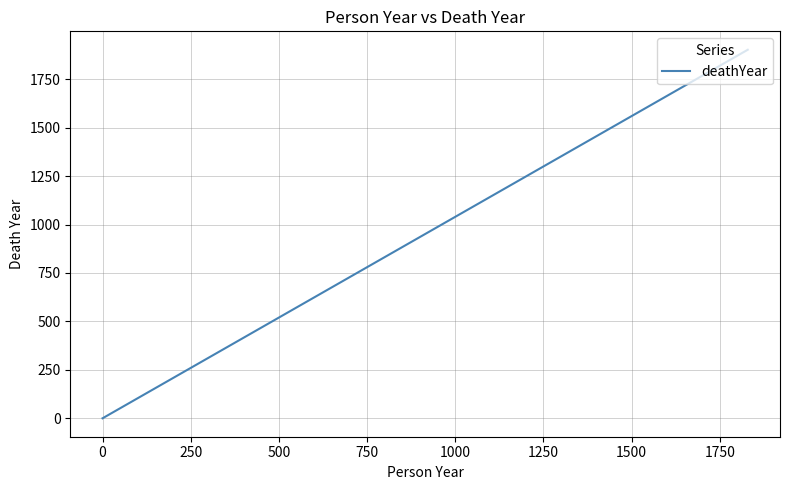

The value at 0 is 0. True or false?

True